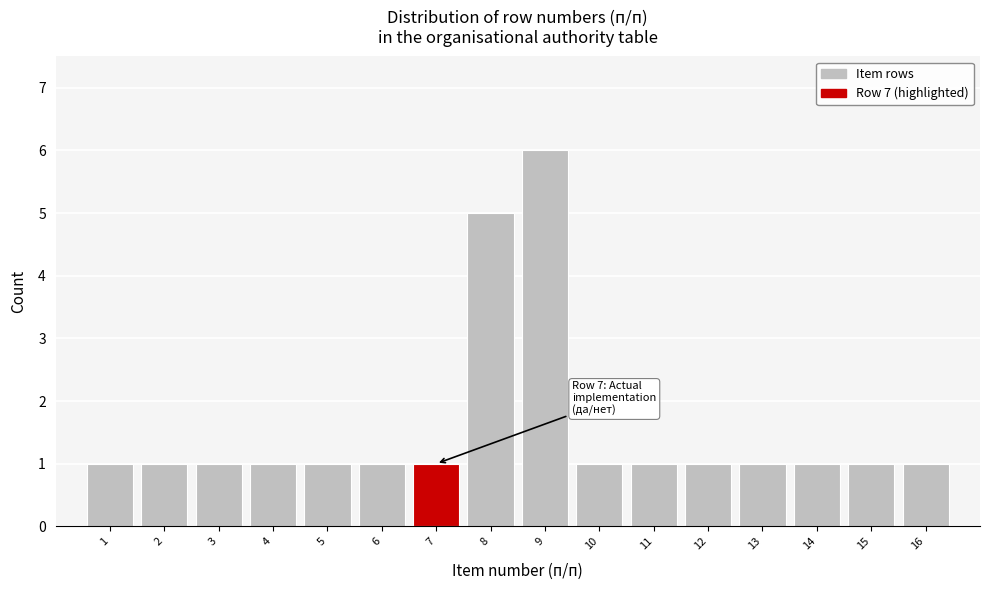

Which range on the x-axis has the tallest bar?

8.5 to 9.5